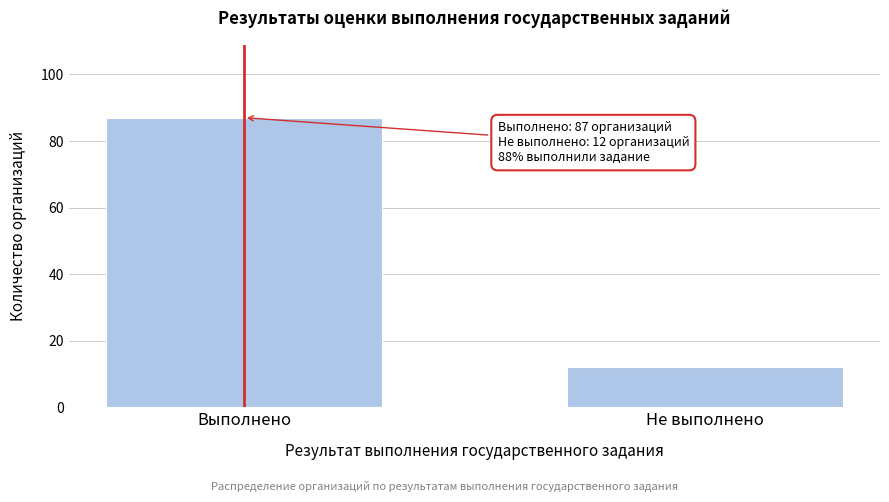

Reading left to right, extract all data points from this chart.

87	12